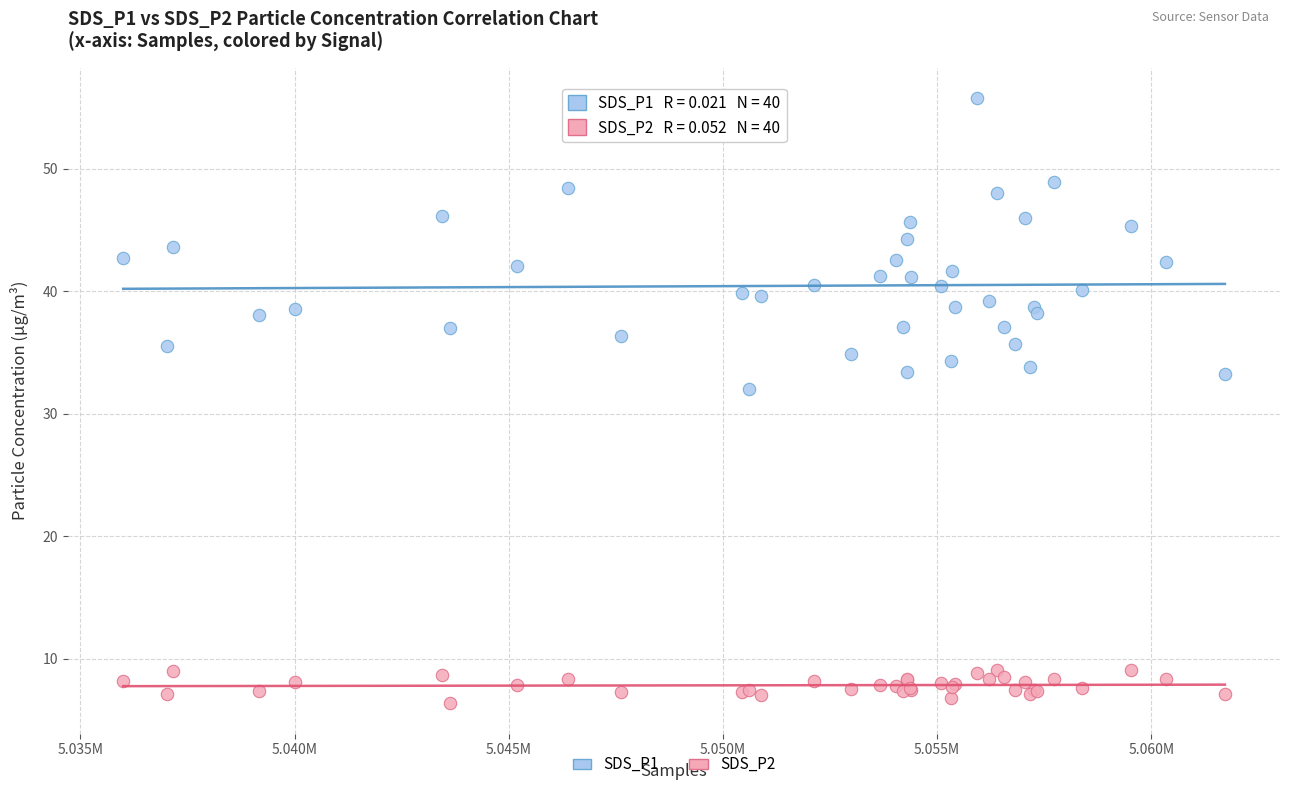

Across all series, what Y value is closest to 31?

32.0